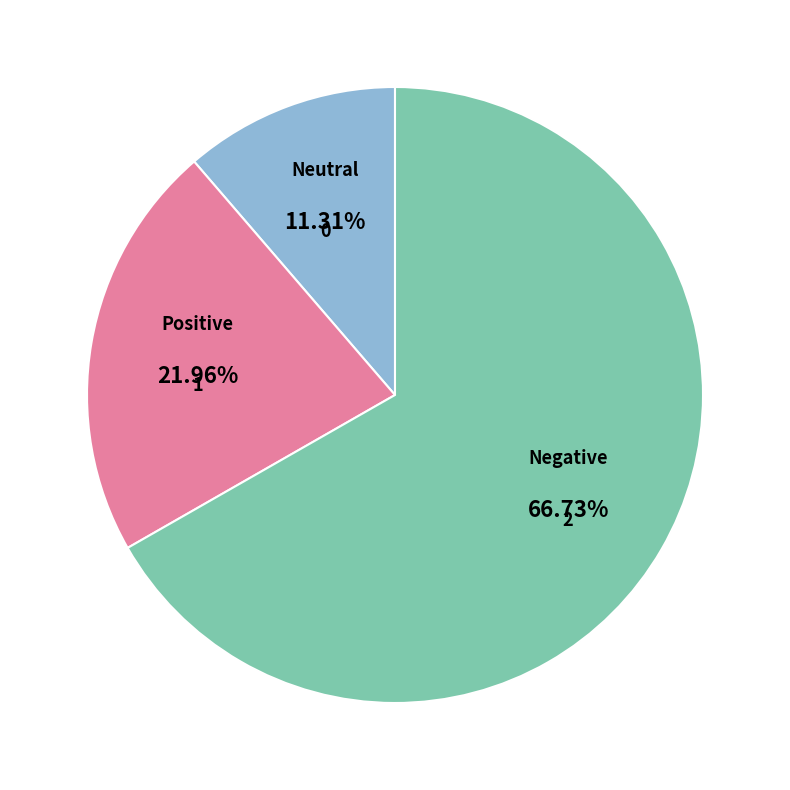

Is there a majority slice in this chart?

Yes